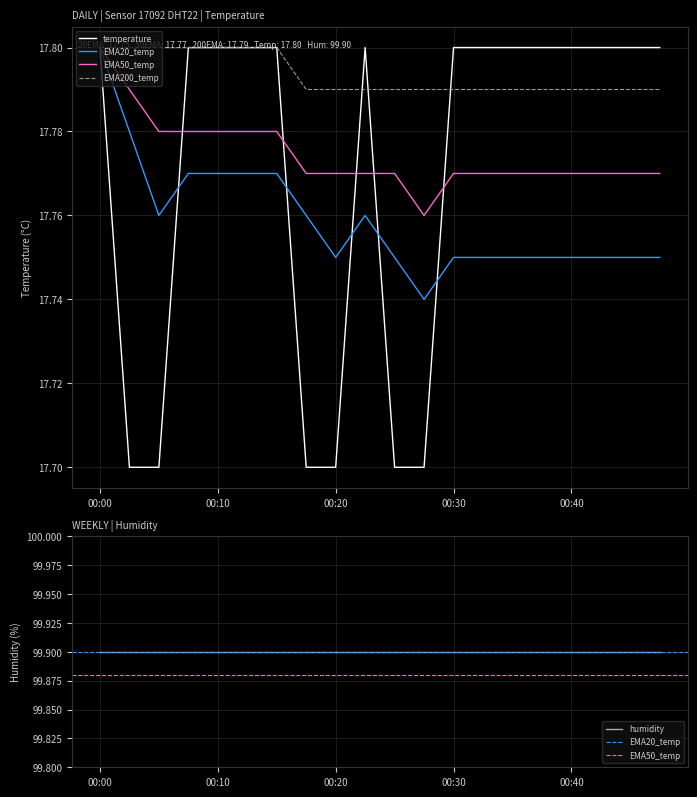

What is the highest value of the EMA20_temp series?

17.8